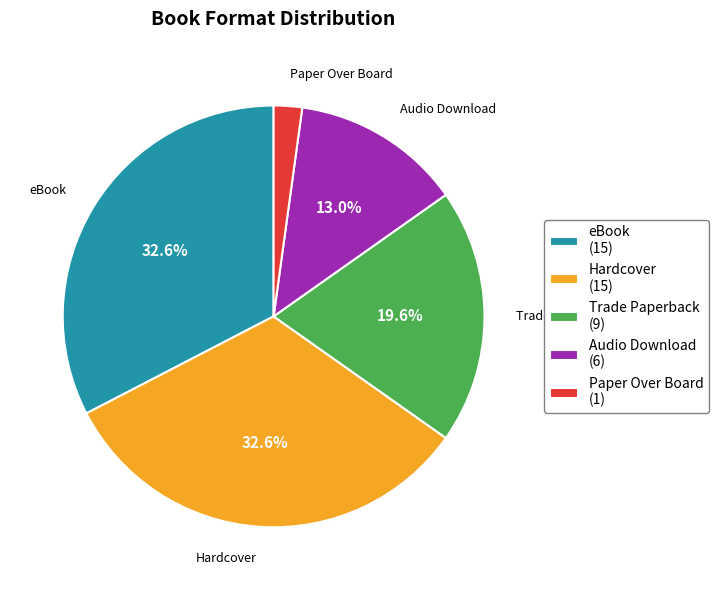

What is the smallest slice in the pie chart?

Paper Over Board